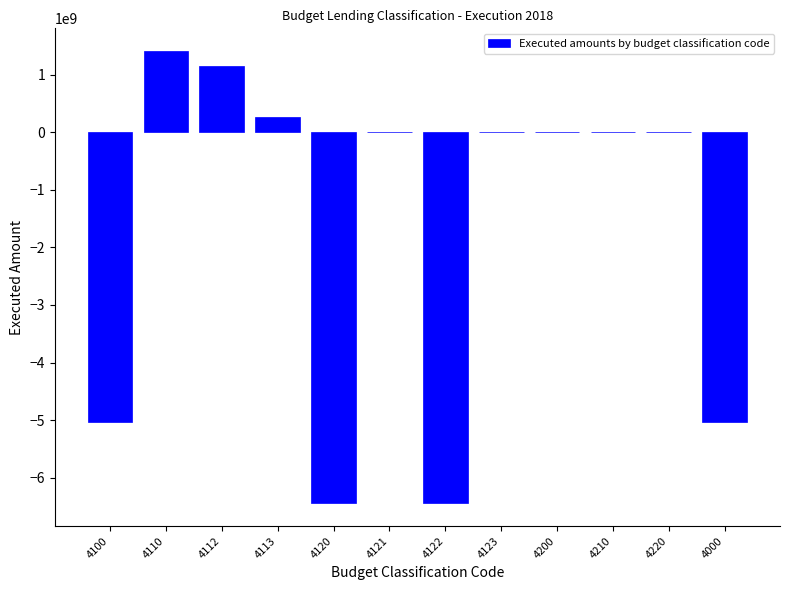

What is the maximum value shown in the chart?

1410873382.7